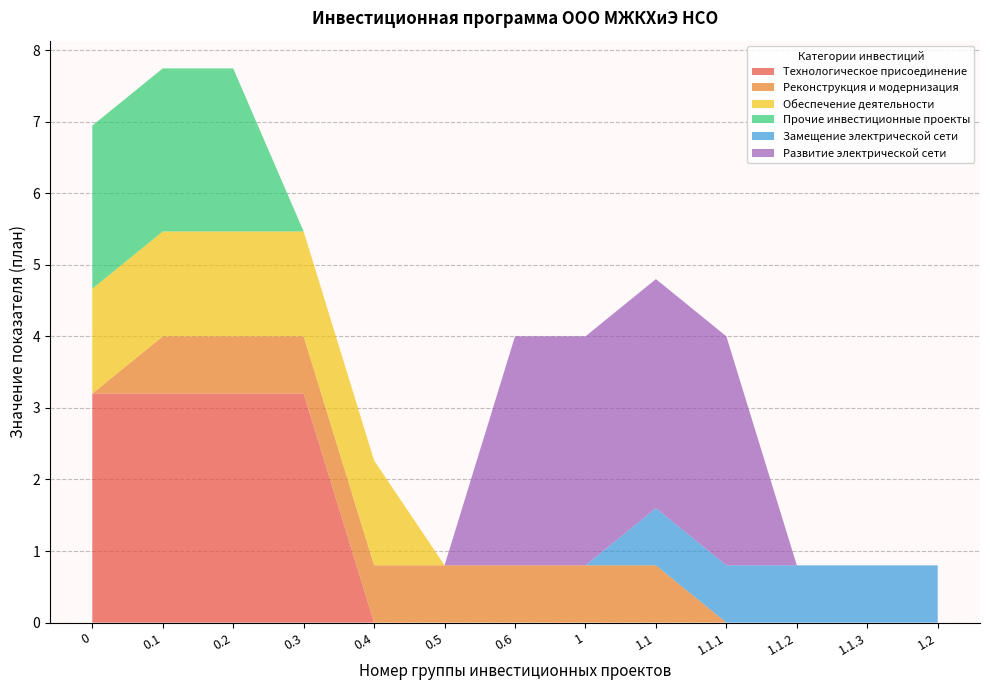

Reading left to right, extract all data points from this chart.

Технологическое присоединение: 0=3.2	0.1=3.2	0.2=3.2	0.3=3.2	0.4=0.0	0.5=0.0	0.6=0.0	1=0.0	1.1=0.0	1.1.1=0.0	1.1.2=0.0	1.1.3=0.0	1.2=0.0
Реконструкция и модернизация: 0=0.0	0.1=0.8	0.2=0.8	0.3=0.8	0.4=0.8	0.5=0.8	0.6=0.8	1=0.8	1.1=0.8	1.1.1=0.0	1.1.2=0.0	1.1.3=0.0	1.2=0.0
Обеспечение деятельности: 0=1.5	0.1=1.5	0.2=1.5	0.3=1.5	0.4=1.5	0.5=0.0	0.6=0.0	1=0.0	1.1=0.0	1.1.1=0.0	1.1.2=0.0	1.1.3=0.0	1.2=0.0
Прочие инвестиционные проекты: 0=2.3	0.1=2.3	0.2=2.3	0.3=0.0	0.4=0.0	0.5=0.0	0.6=0.0	1=0.0	1.1=0.0	1.1.1=0.0	1.1.2=0.0	1.1.3=0.0	1.2=0.0
Замещение электрической сети: 0=0.0	0.1=0.0	0.2=0.0	0.3=0.0	0.4=0.0	0.5=0.0	0.6=0.0	1=0.0	1.1=0.8	1.1.1=0.8	1.1.2=0.8	1.1.3=0.8	1.2=0.8
Развитие электрической сети: 0=0.0	0.1=0.0	0.2=0.0	0.3=0.0	0.4=0.0	0.5=0.0	0.6=3.2	1=3.2	1.1=3.2	1.1.1=3.2	1.1.2=0.0	1.1.3=0.0	1.2=0.0